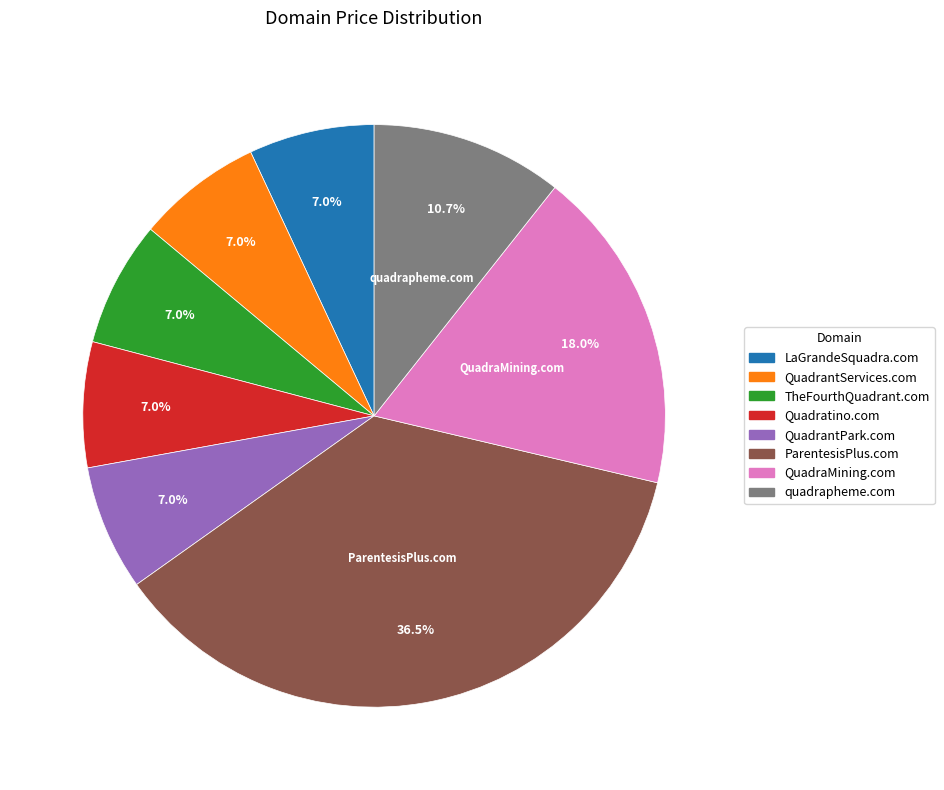

How many slices are in this pie chart?

8